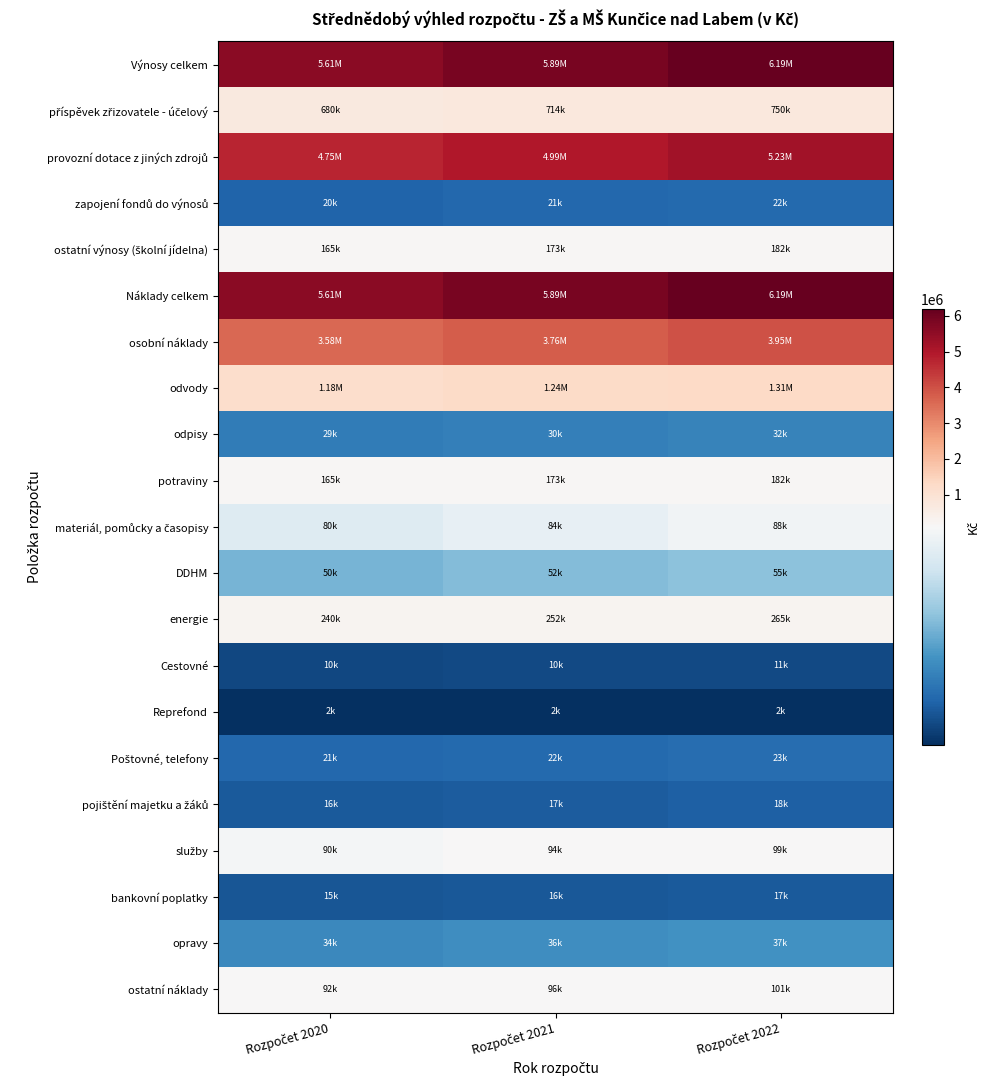

The value of Výnosy celkem at Rozpočet 2022 is 6188332.5. True or false?

True